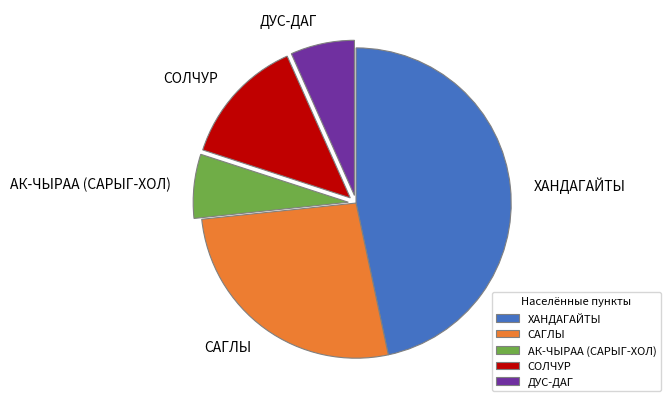

Combined, do САГЛЫ and ДУС-ДАГ account for over 50%?

No